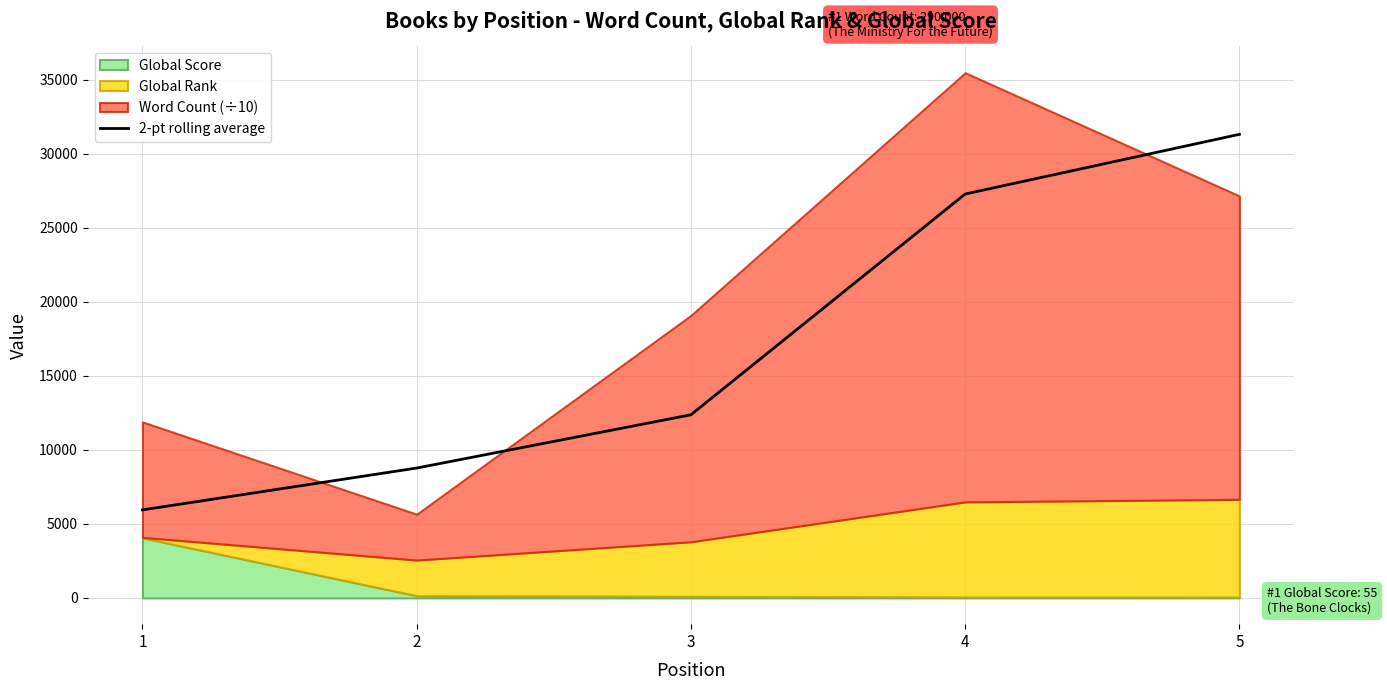

What is the difference between the maximum and second lowest values?

22549.5